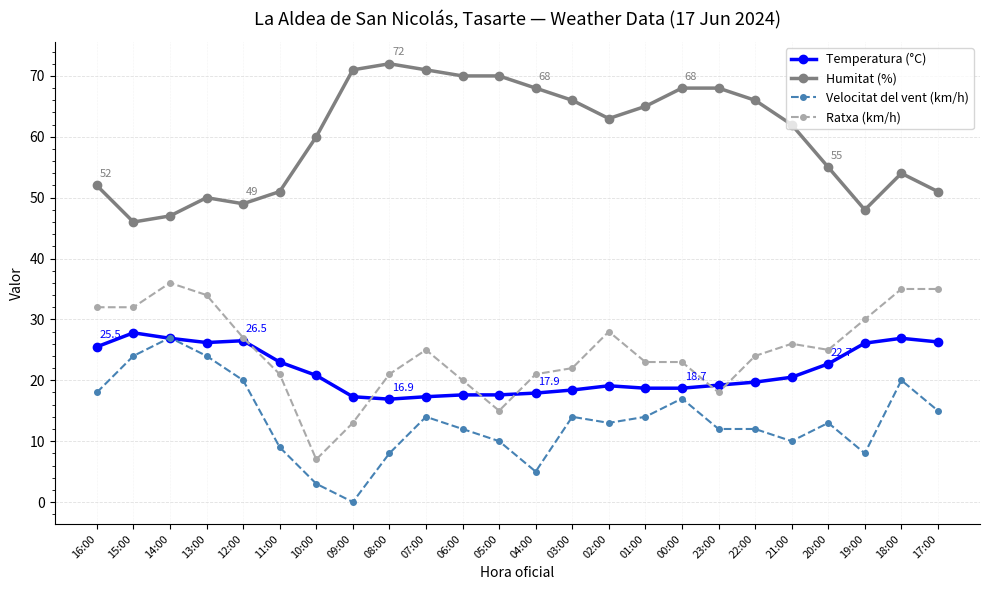

True or false: Temperatura (°C) and Ratxa (km/h) intersect in this chart.

True